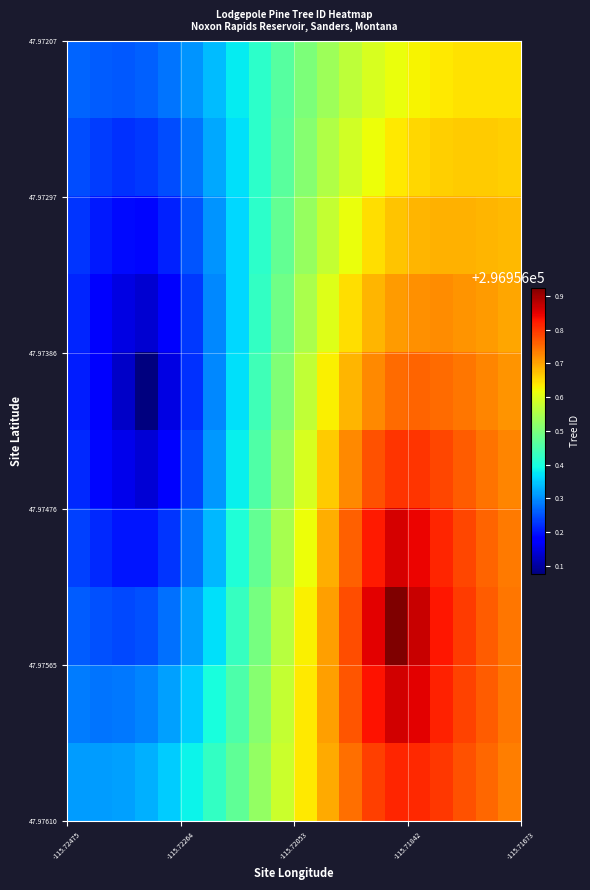

Count the number of categories in the chart.

20